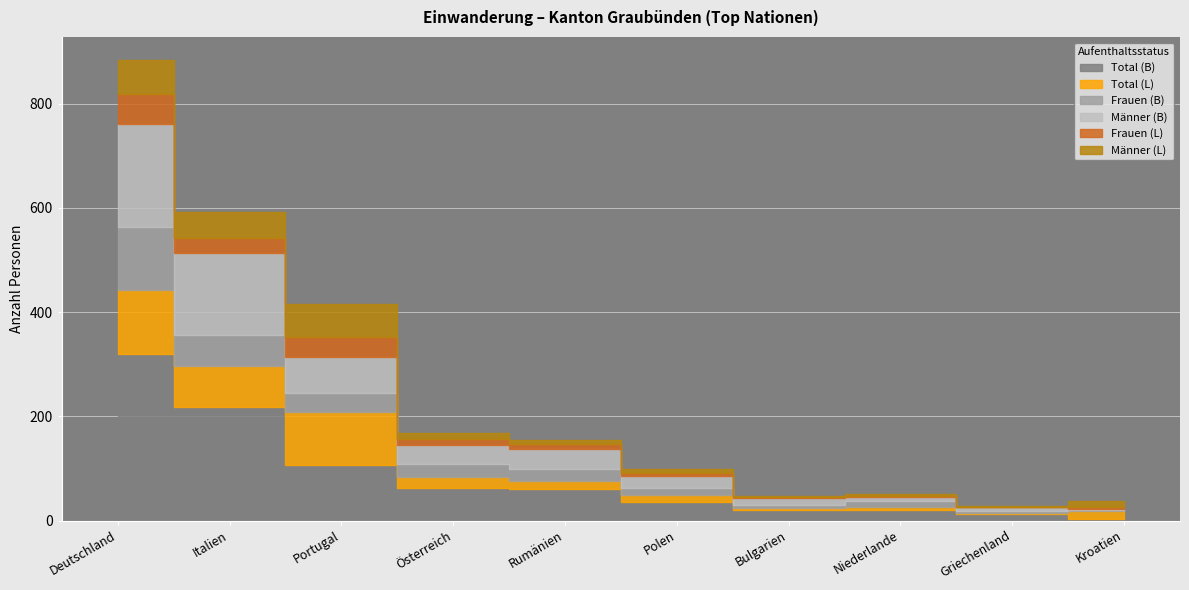

Rank the series by their maximum value, from lowest to highest.

Frauen (L), Männer (L), Frauen (B), Total (L), Männer (B), Total (B)